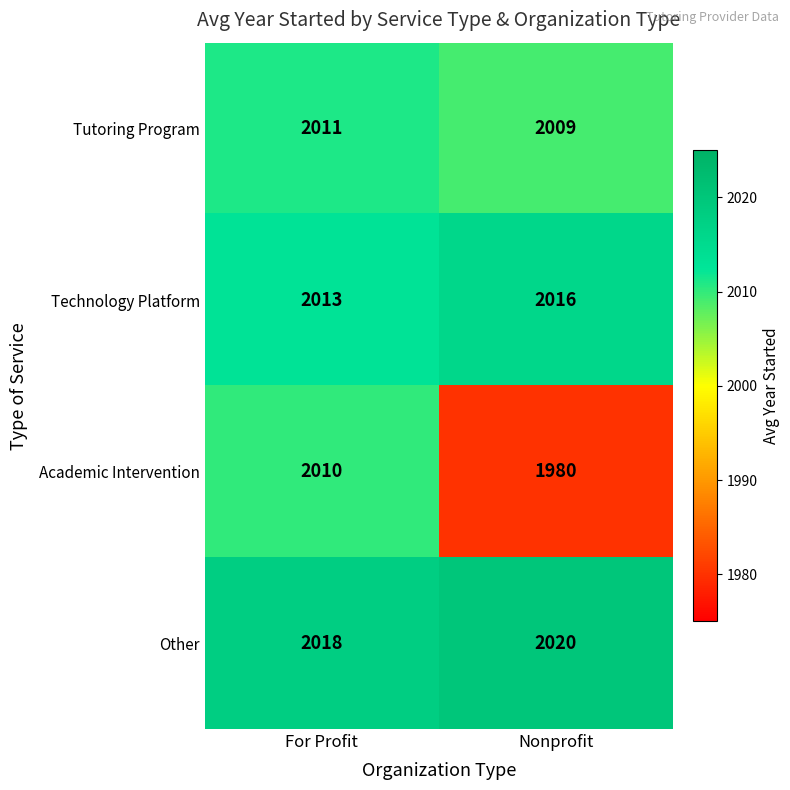

What is the difference between the highest and lowest values at For Profit?

8